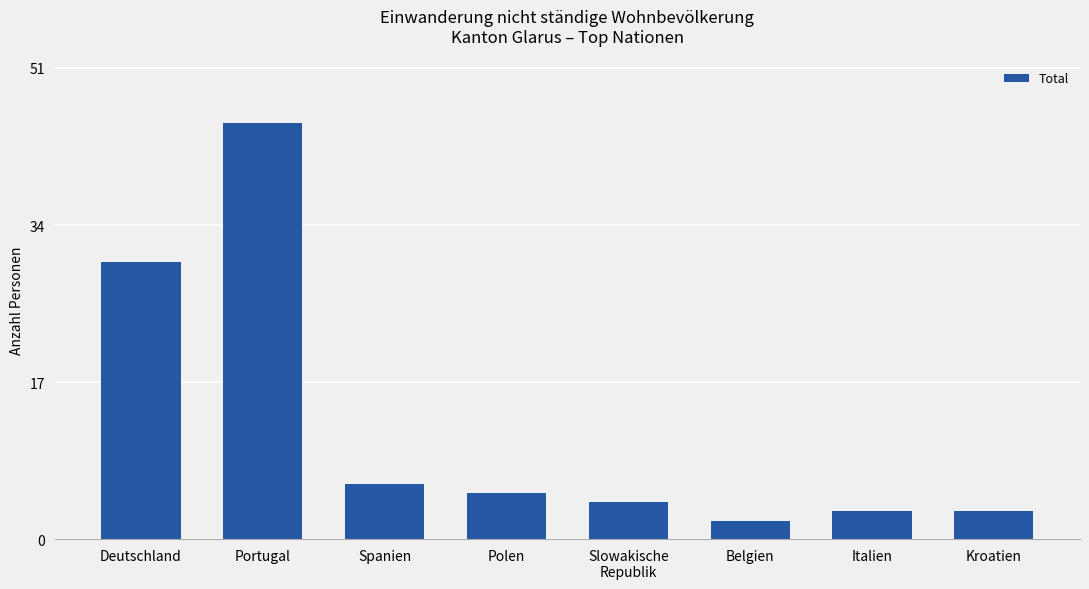

How many distinct data groups are displayed?

1